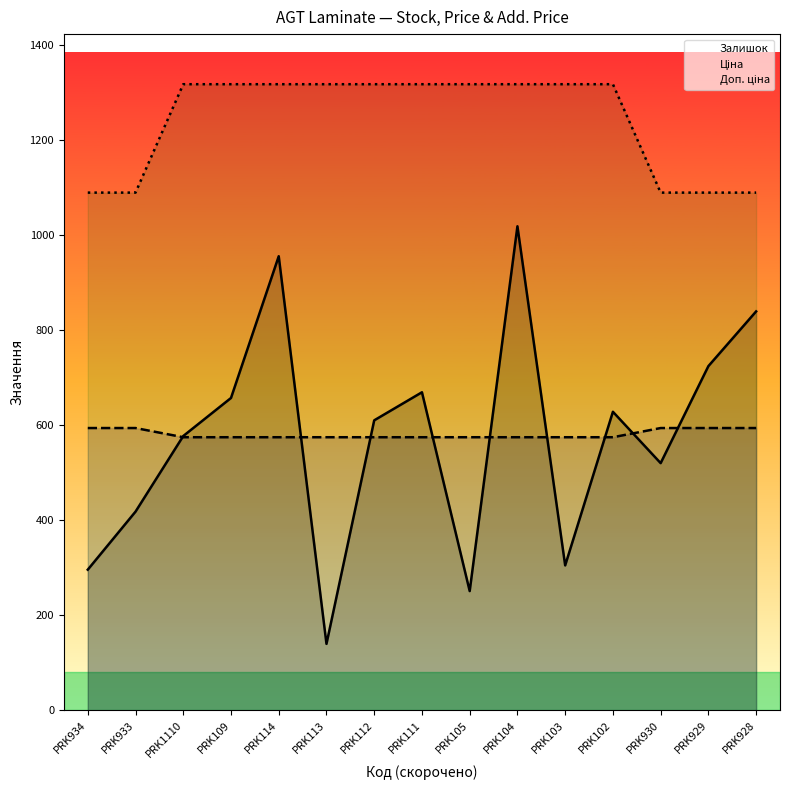

What is the minimum value shown in the chart?

140.0